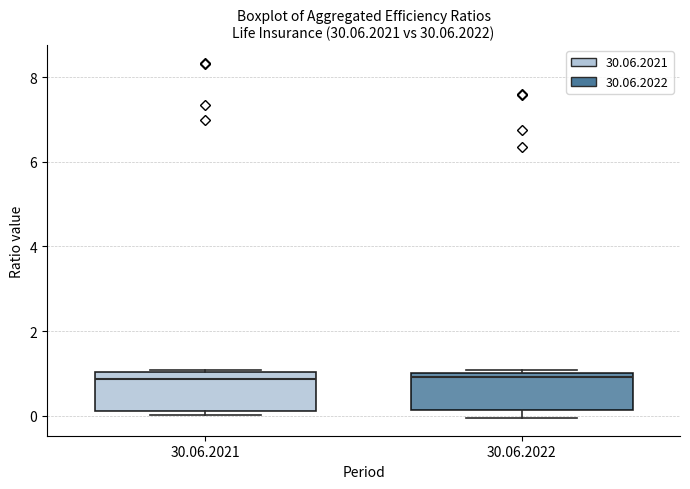

Reading left to right, read every box against the y-axis: the position of its median line, the range the box covers, and the ends of its whiskers. The values are not printed on the chart, so give them approximately, as read against the axis.

30.06.2021: median 0.8, box 0.2 to 1.0, whiskers 0.0 to 1.0
30.06.2022: median 1.0 (just below the box's upper edge), box 0.2 to 1.0, whiskers 0.0 to 1.0 (just above the box's upper edge)